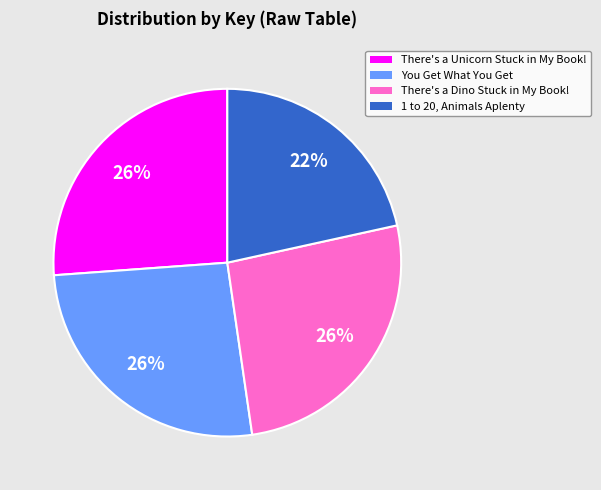

Which slice is the smallest?

1 to 20, Animals Aplenty